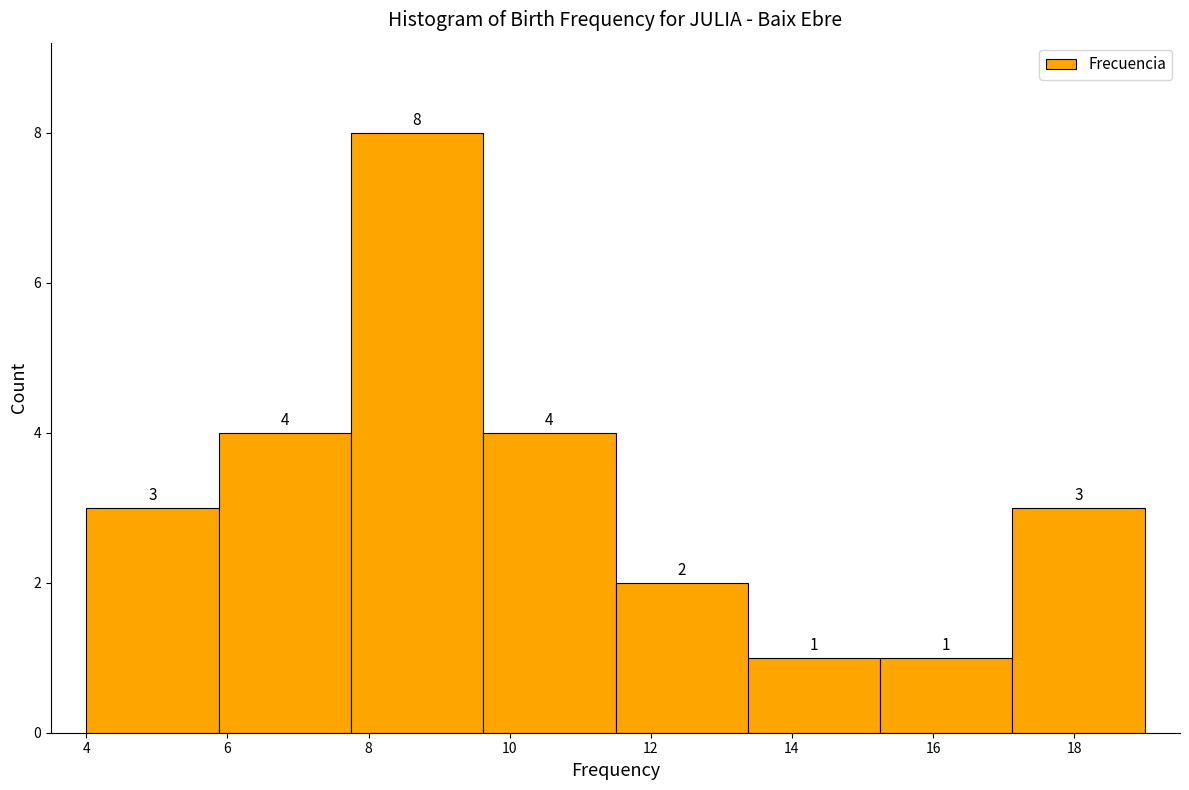

How tall is the bar that spans 15.2 to 17.2 on the x-axis? The bar edges are not printed on the chart, so give them approximately, as read against the axis.

1